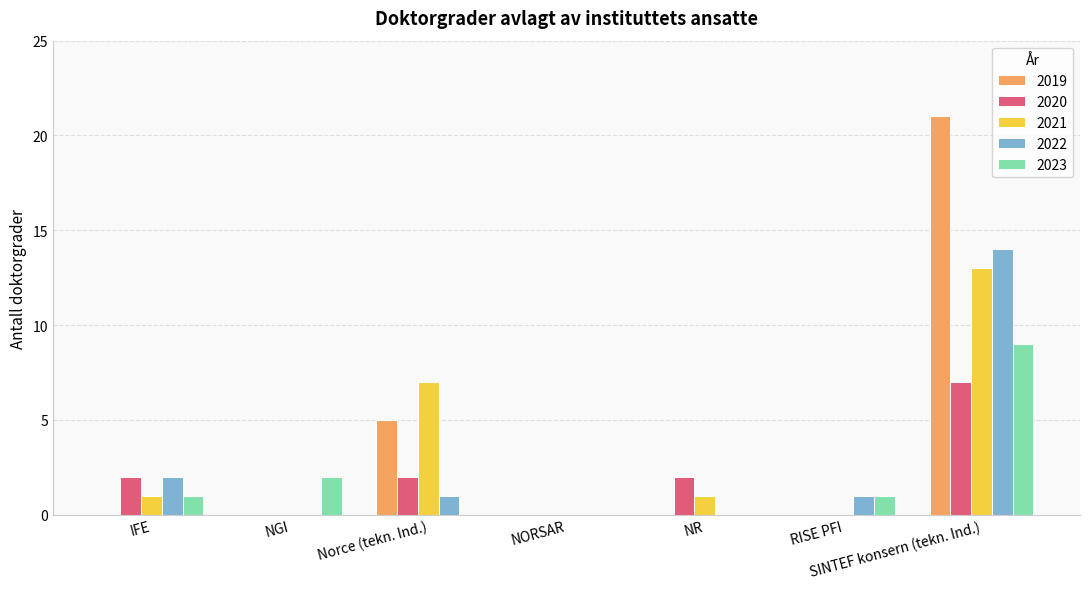

Reading left to right, what are all the values shown in this chart?

2019: 0	0	5	0	0	0	21
2020: 2	0	2	0	2	0	7
2021: 1	0	7	0	1	0	13
2022: 2	0	1	0	0	1	14
2023: 1	2	0	0	0	1	9